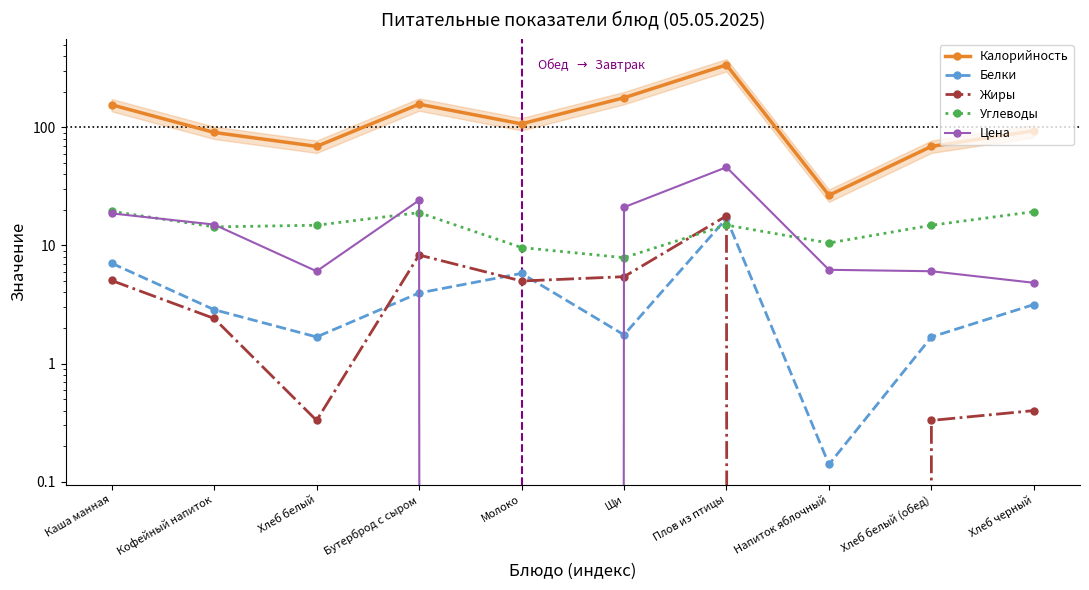

True or false: Калорийность and Белки cross at least once.

False